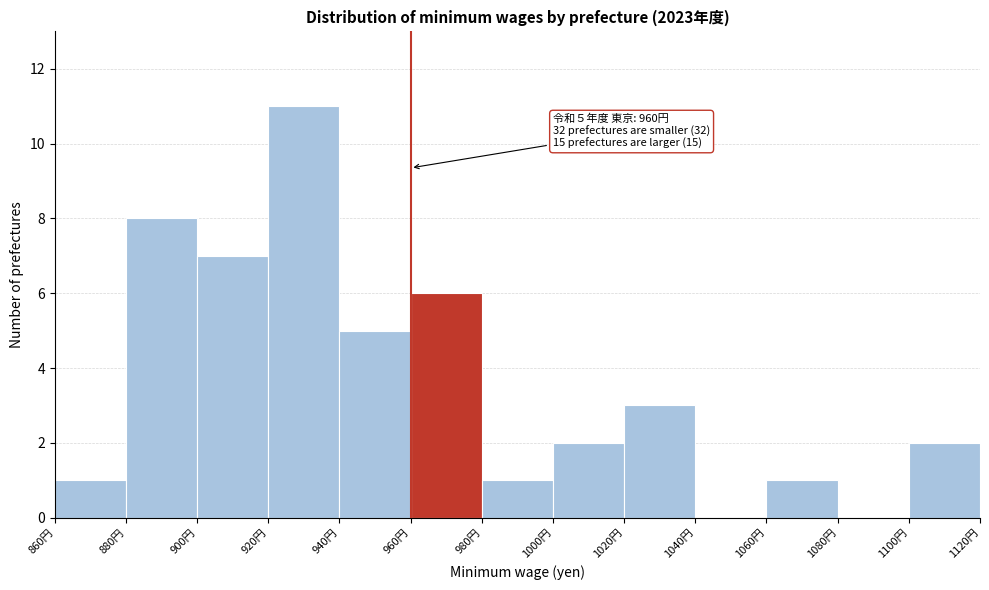

Which range on the x-axis has the tallest bar?

920 to 940